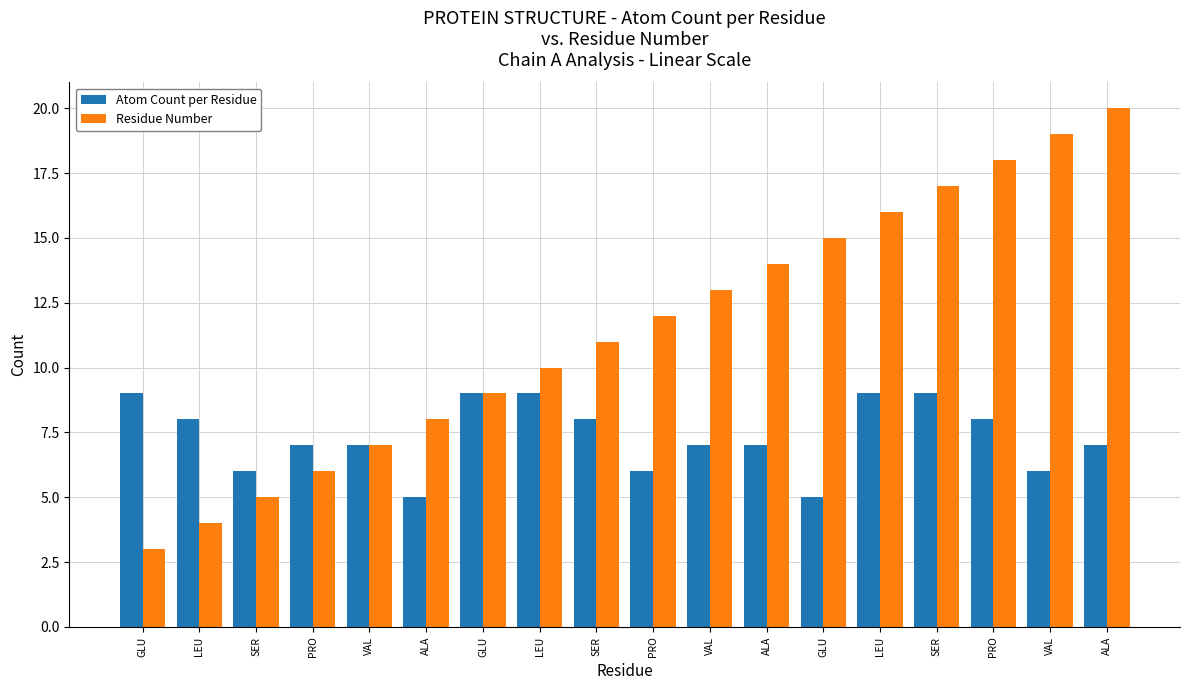

What are all the series names shown in the legend?

Atom Count per Residue, Residue Number